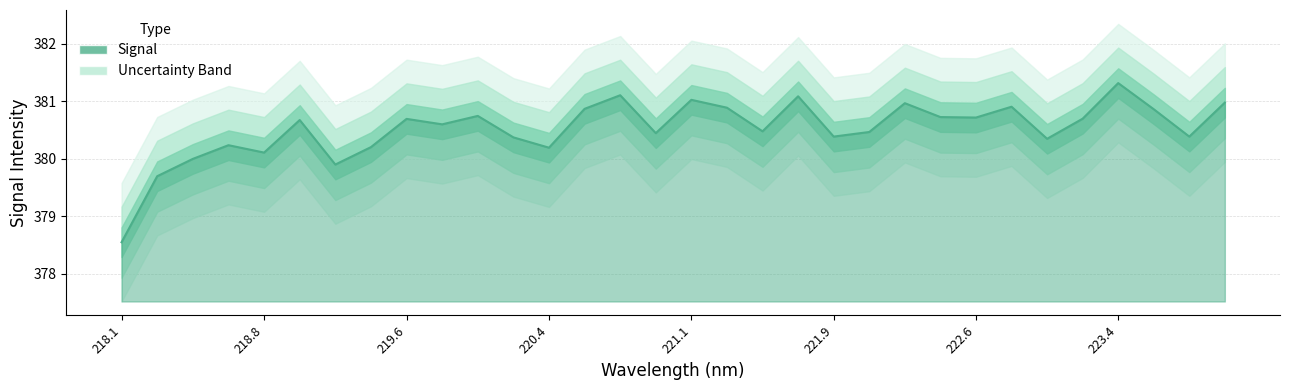

List the labels in order of value, largest first.

223.408, 220.7354, 221.6902, 221.1174, 223.9802, 222.263, 222.8355, 221.3083, 220.5444, 223.5987, 219.9712, 222.4538, 222.6447, 223.2172, 219.589, 219.0156, 219.7801, 221.4993, 222.0721, 220.9264, 221.8812, 223.7895, 220.1623, 223.0264, 218.6332, 219.3979, 220.3533, 218.8244, 218.442, 219.2067, 218.2508, 218.0596